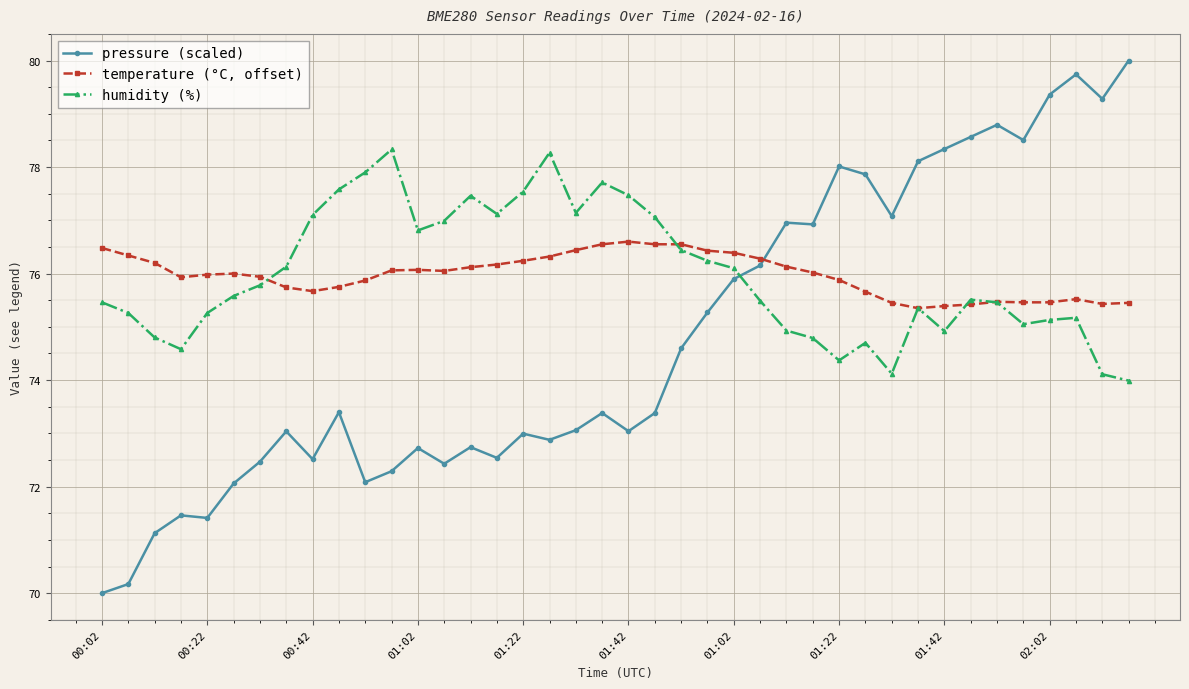

Which series has the widest spread of values?

pressure (scaled)